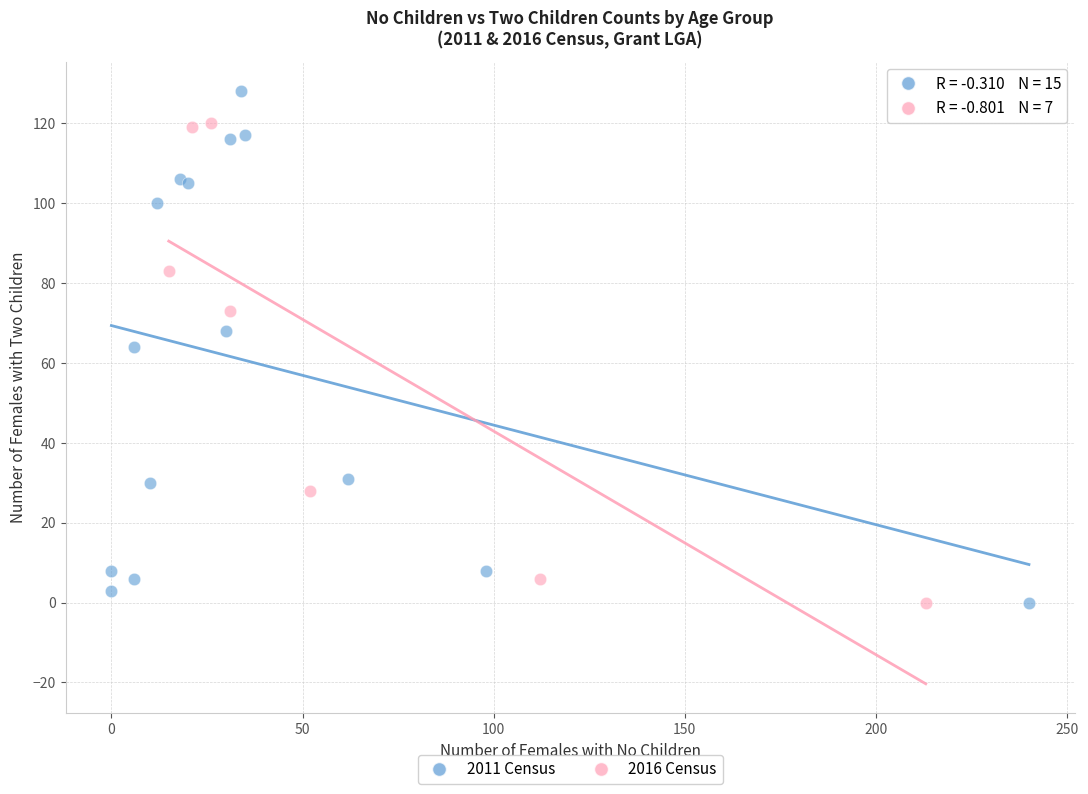

Which series has the largest Y range (max minus min)?

2011 Census